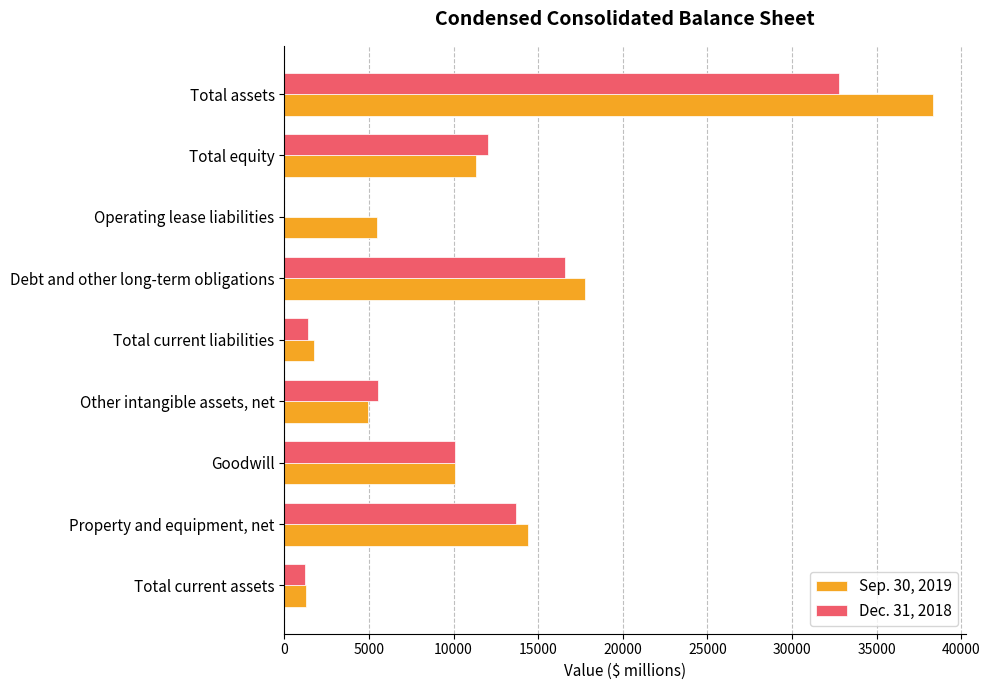

What are all the series names shown in the legend?

Sep. 30, 2019, Dec. 31, 2018